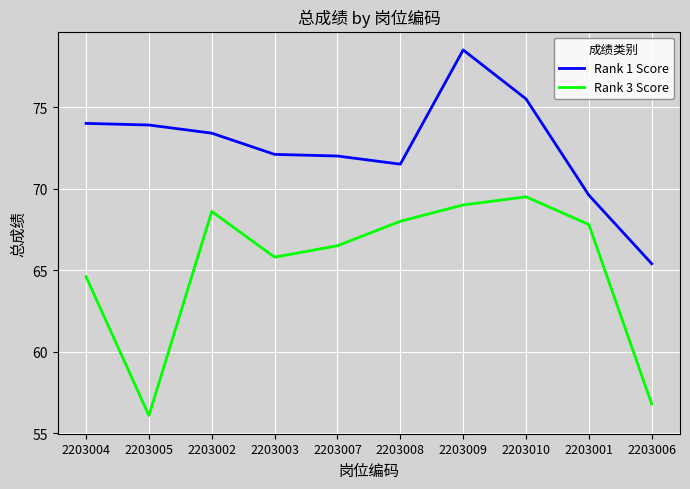

How many values in the Rank 1 Score series are below 73?

5